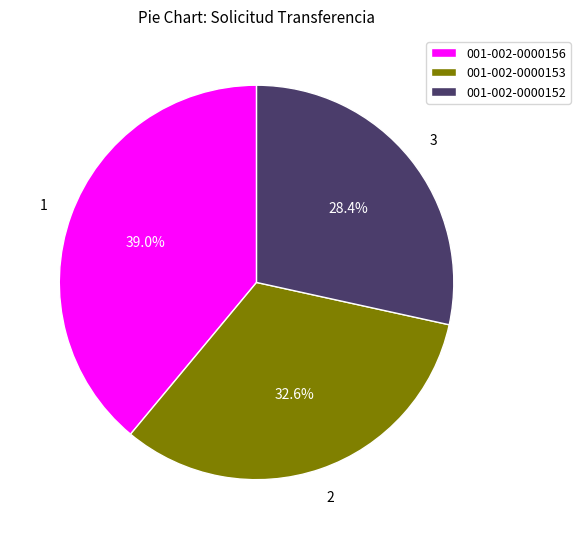

Count the number of slices in the pie.

3